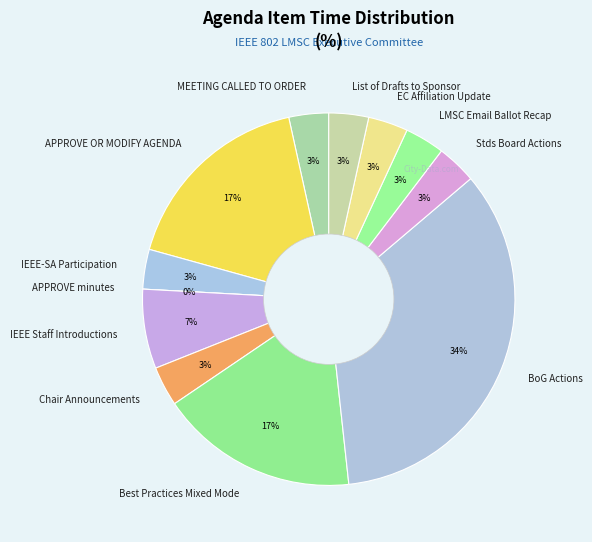

Does Chair Announcements represent more than half of the total?

No